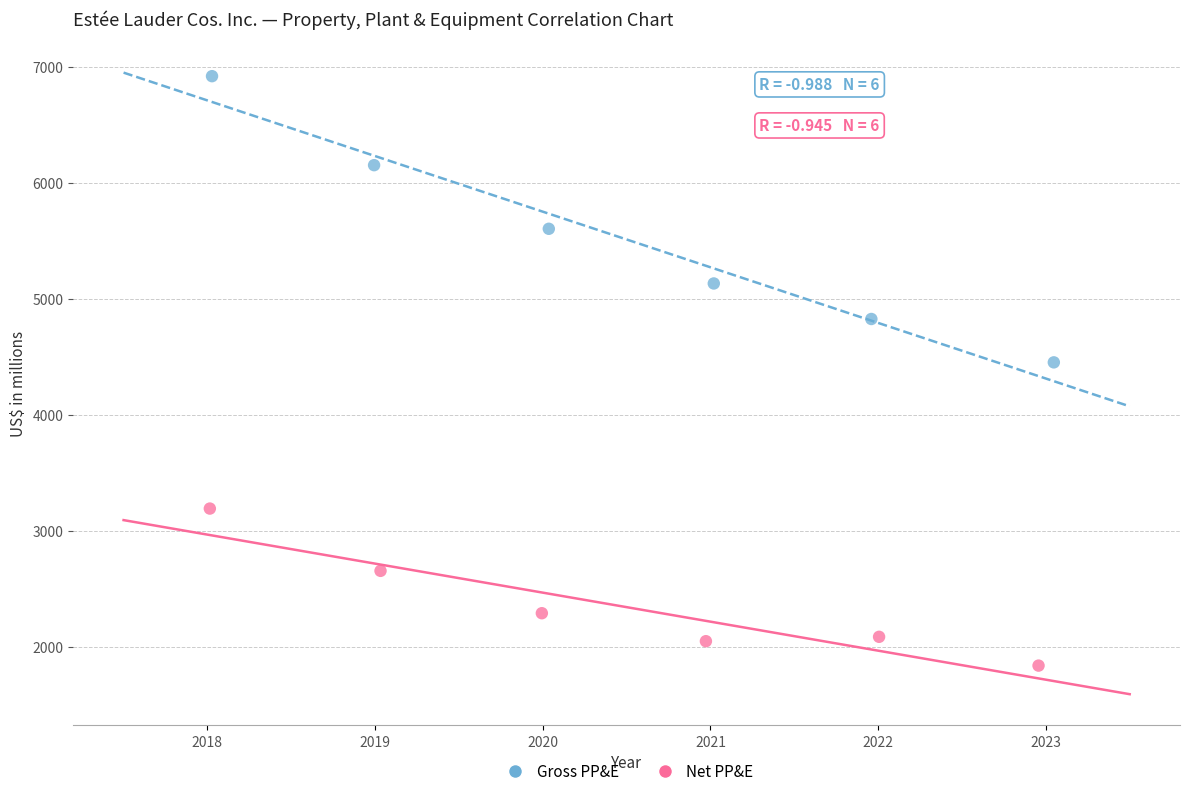

What are all the series names shown in the legend?

Gross PP&E, Net PP&E